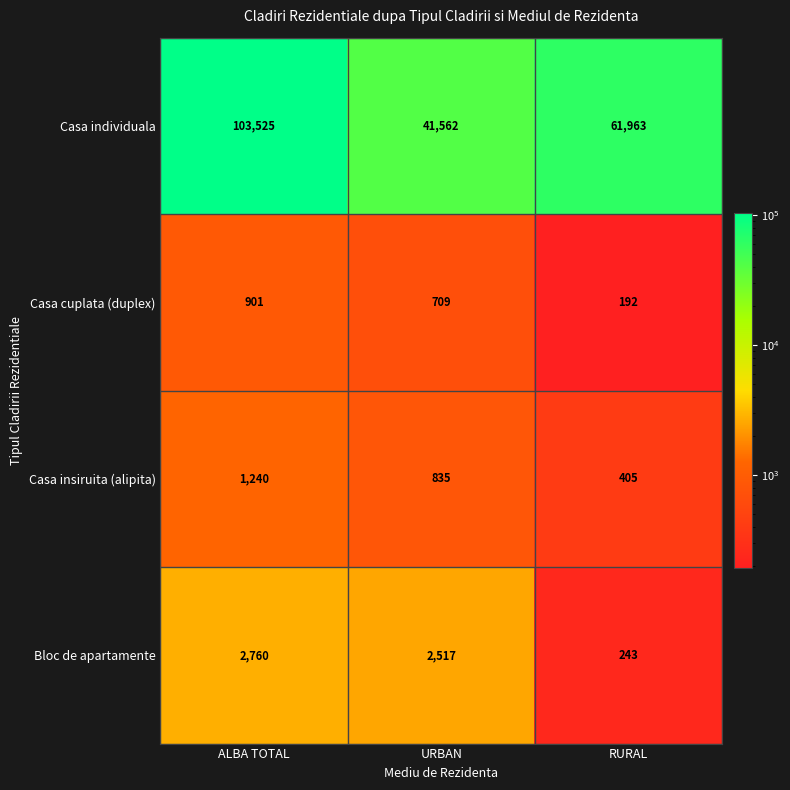

What is the maximum value shown in the chart?

103525